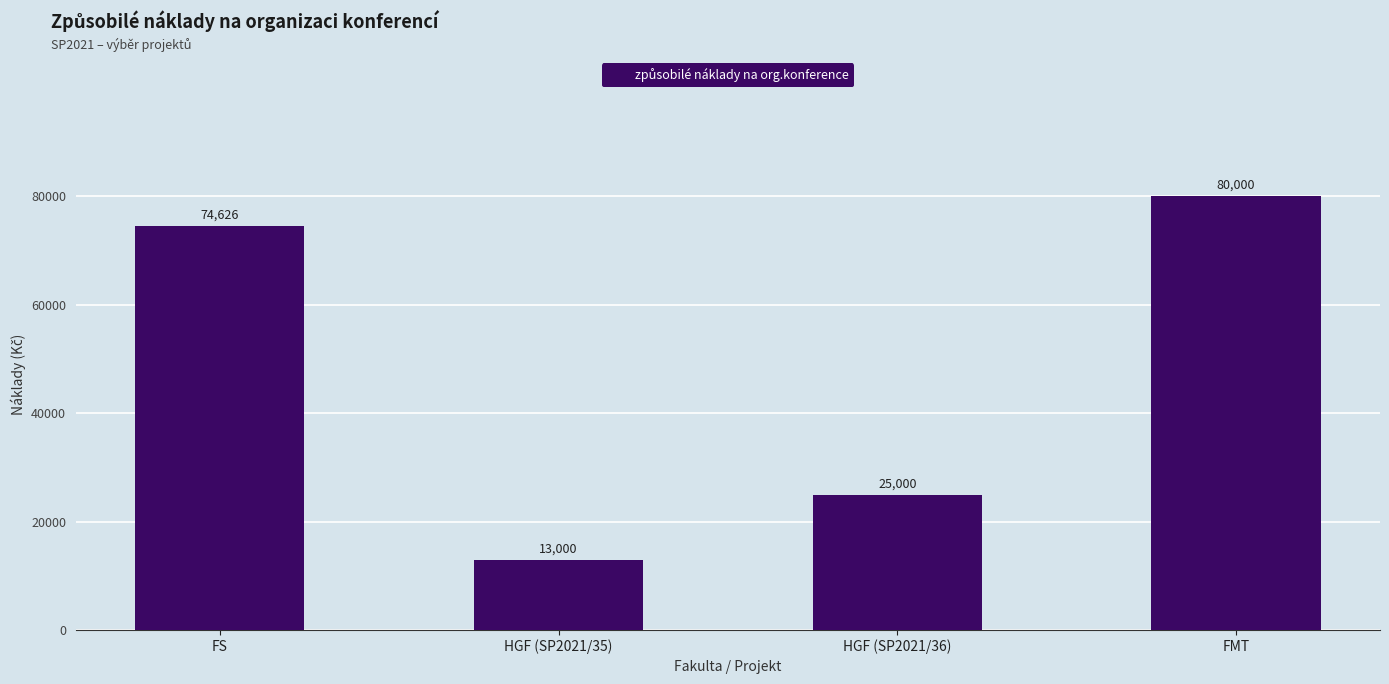

At which category does the chart reach its peak across all series?

FMT